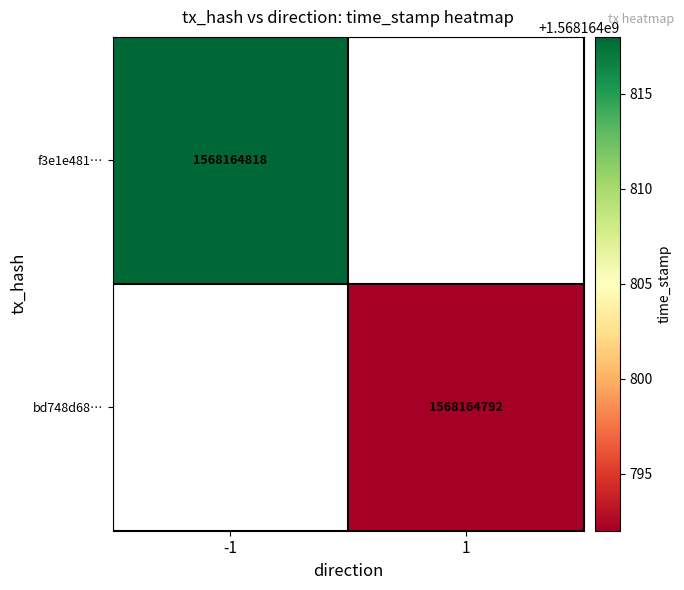

What is the greatest value displayed?

1568164818